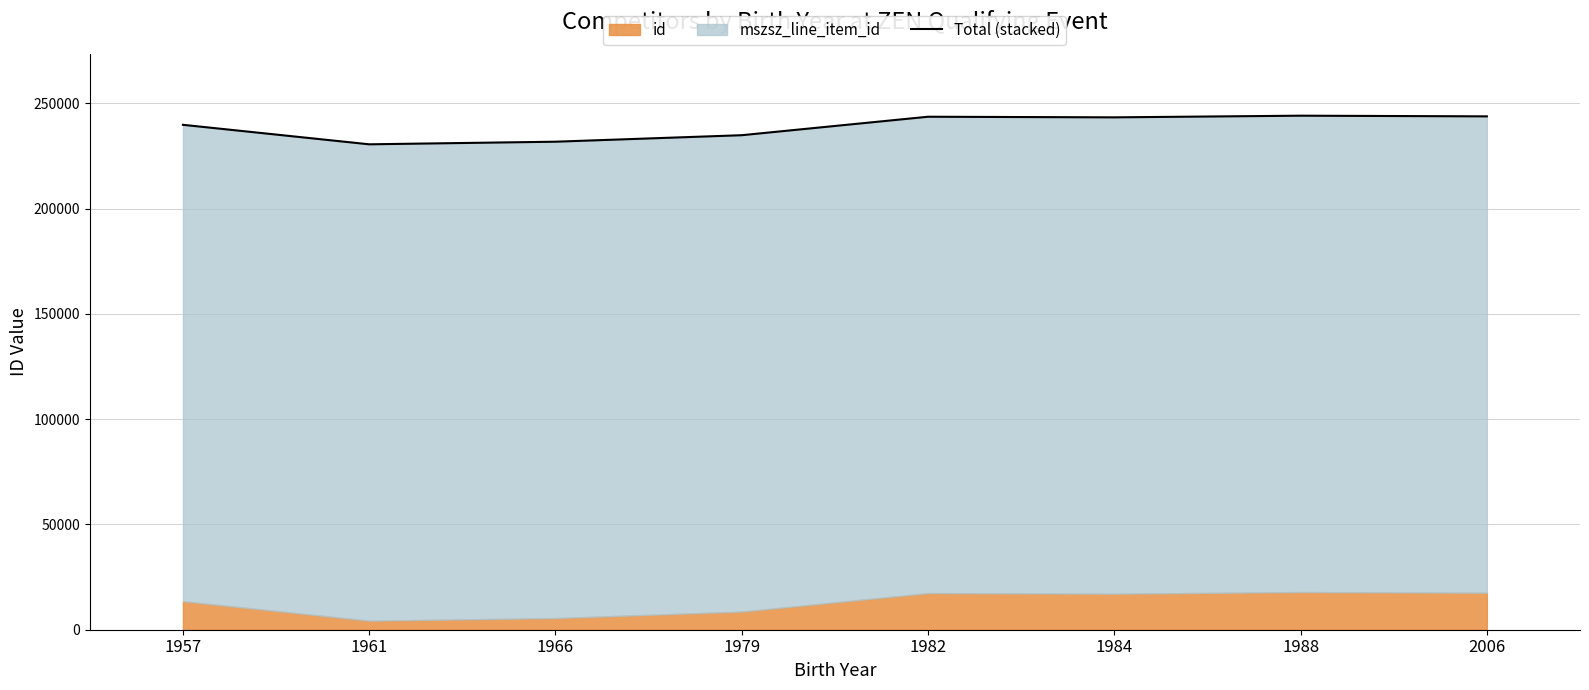

List the labels in order of value, largest first.

1988, 2006, 1982, 1984, 1957, 1979, 1966, 1961